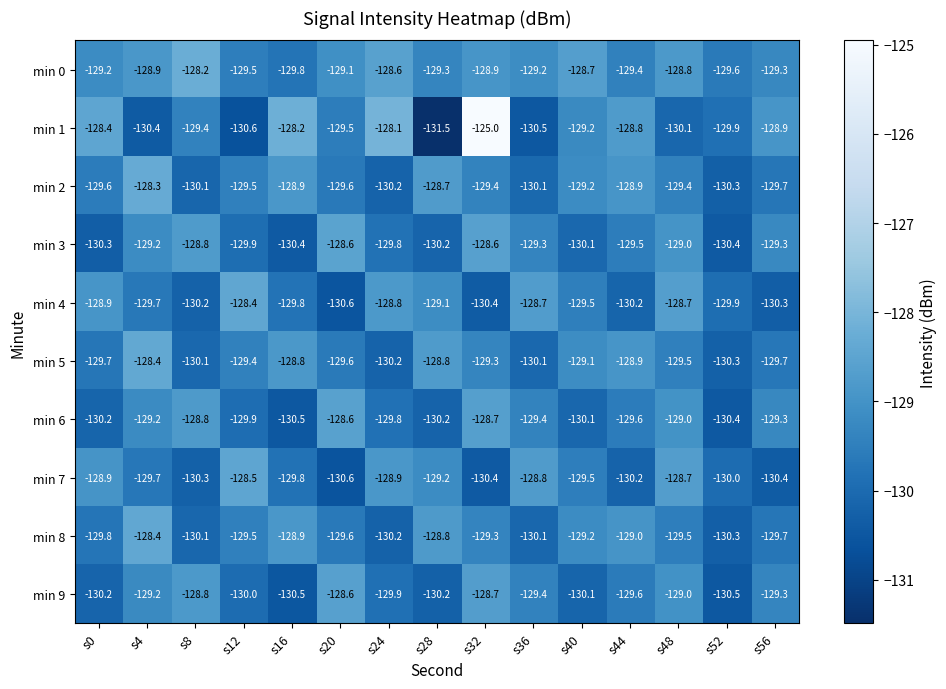

The value of min 7 at s4 is -218.9. True or false?

False